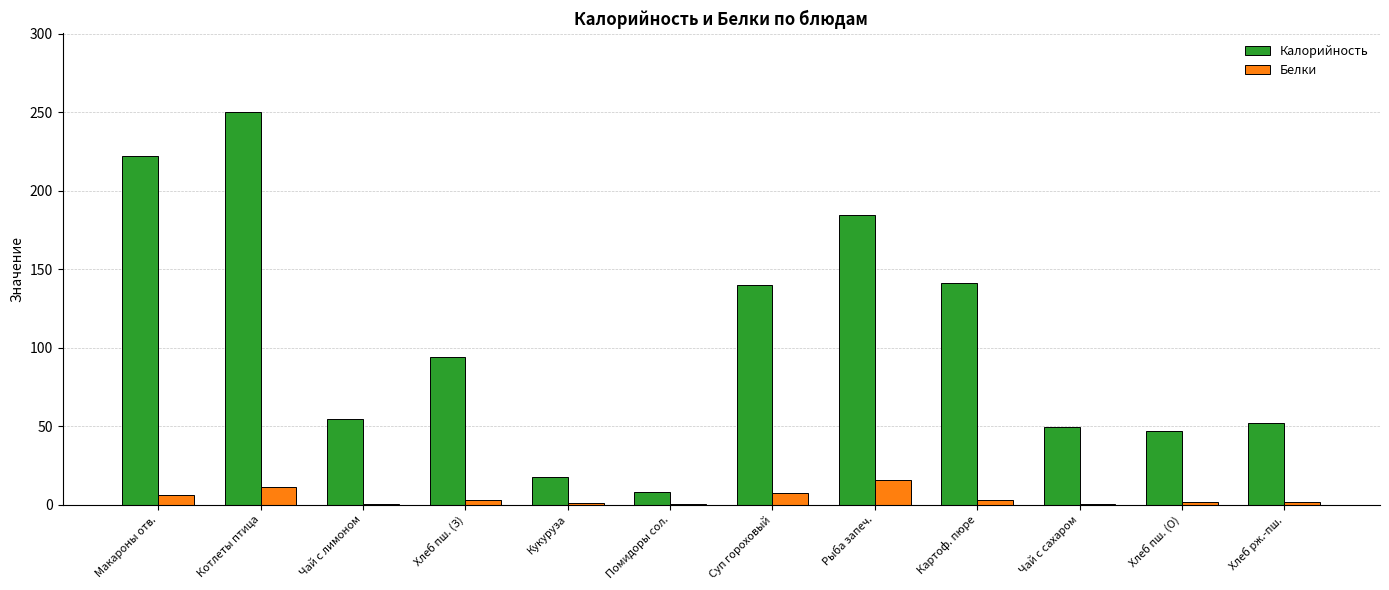

Which series has the largest total across all categories?

Калорийность